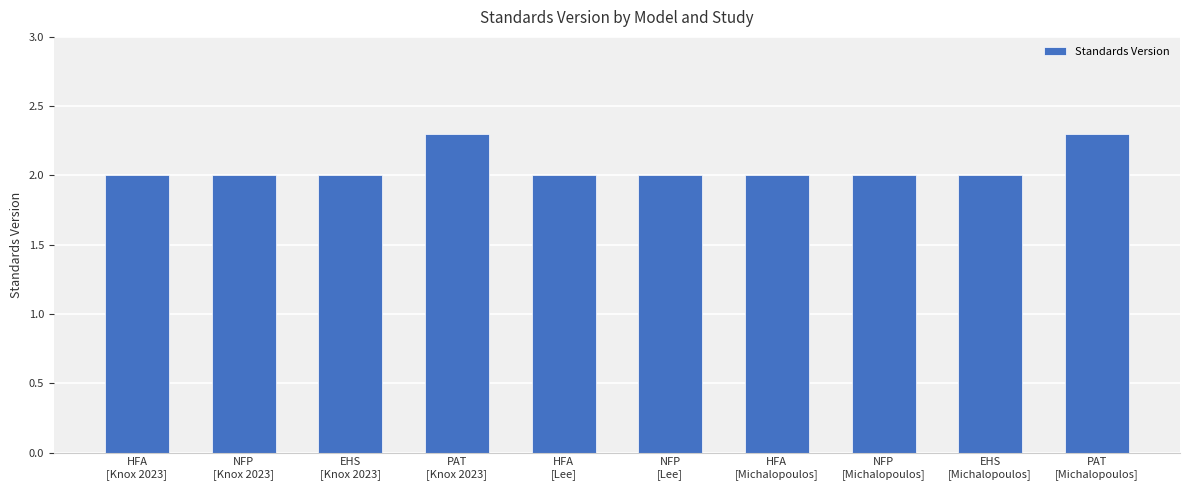

What is the maximum value shown in the chart?

2.3